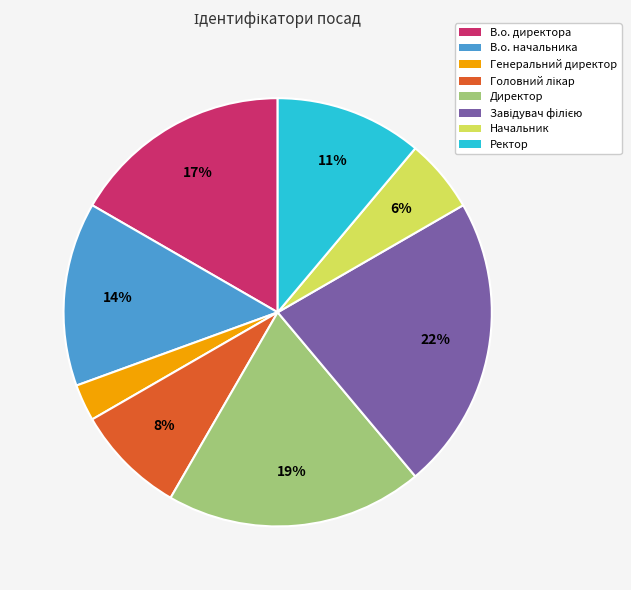

Does В.о. директора represent more than half of the total?

No